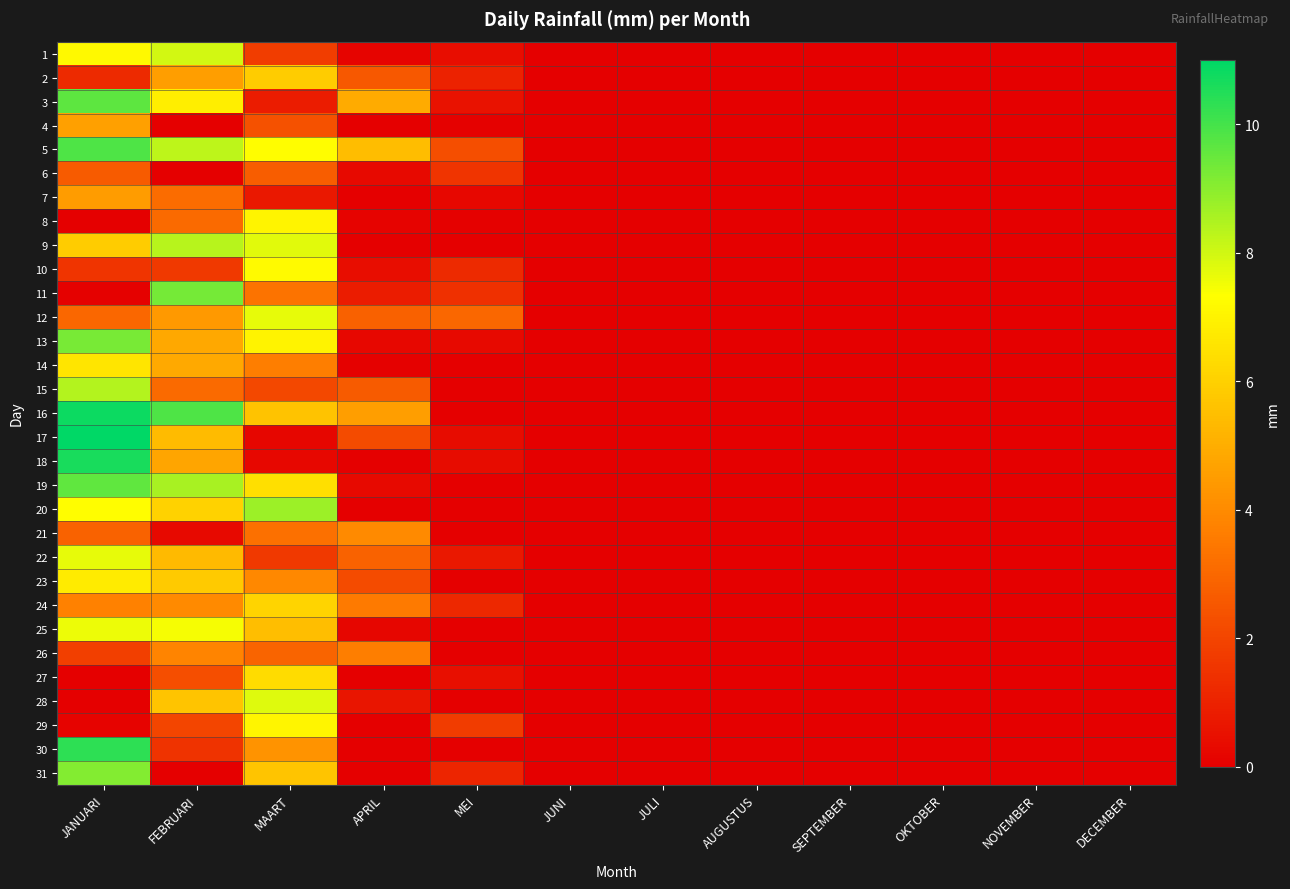

Between MEI and OKTOBER, which is larger?

MEI